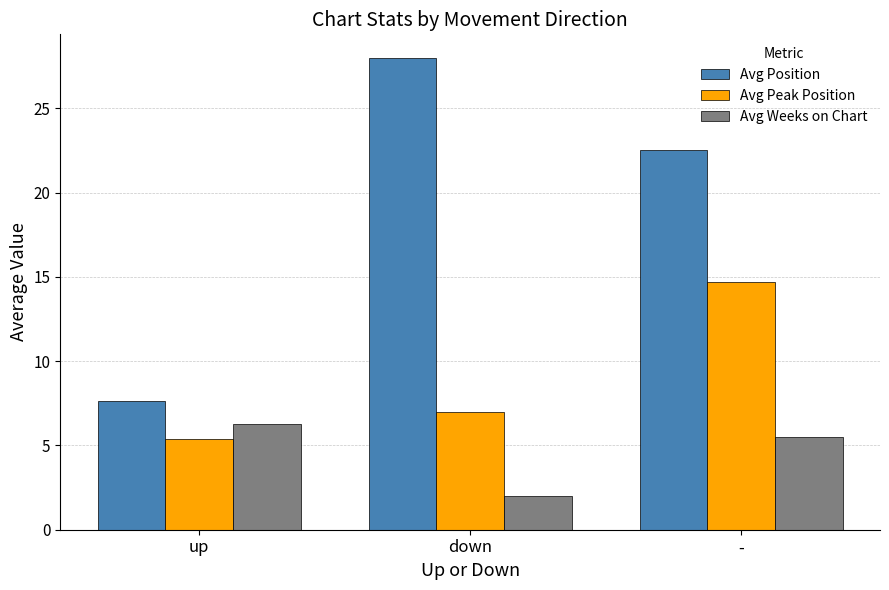

List the labels in order of Avg Weeks on Chart value, largest first.

up, -, down